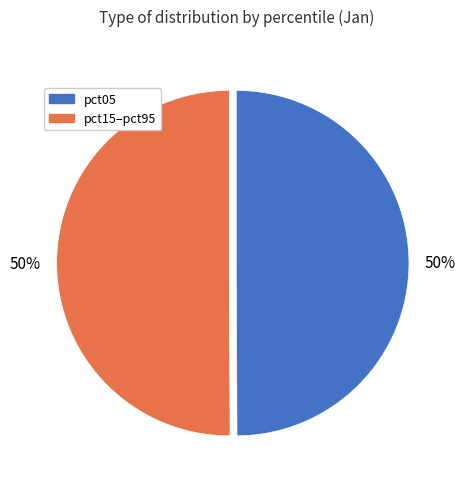

To the nearest percent, what is the average slice percentage?

50%